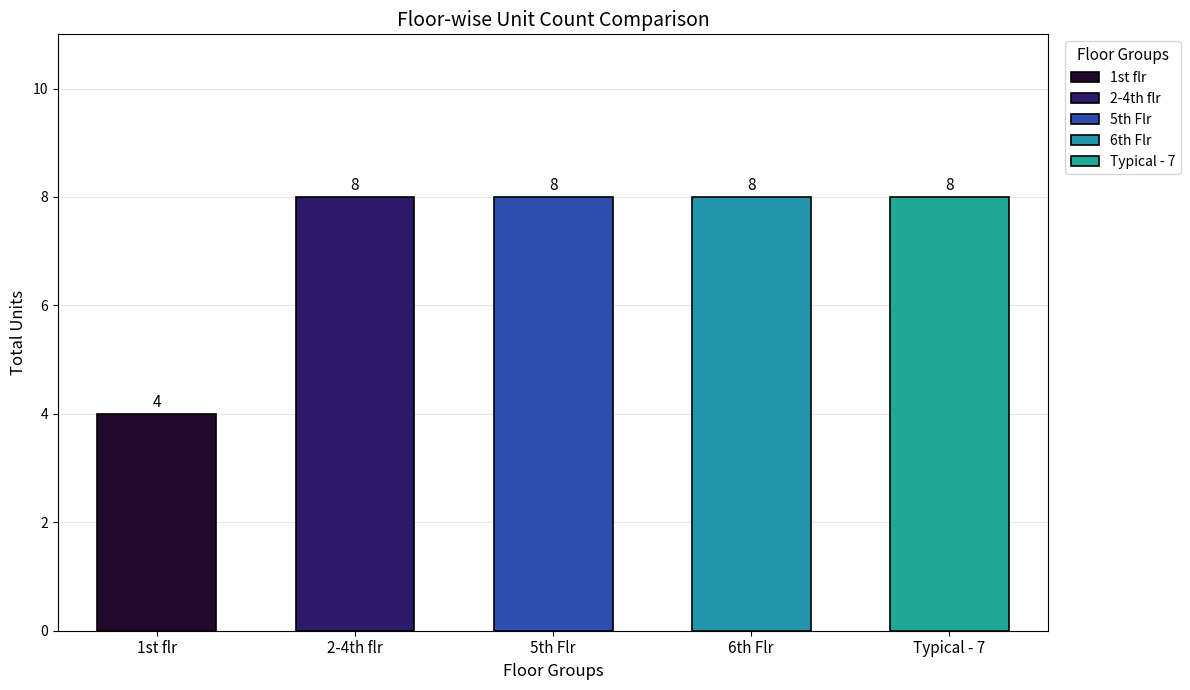

What is the difference between the second highest and minimum values?

4